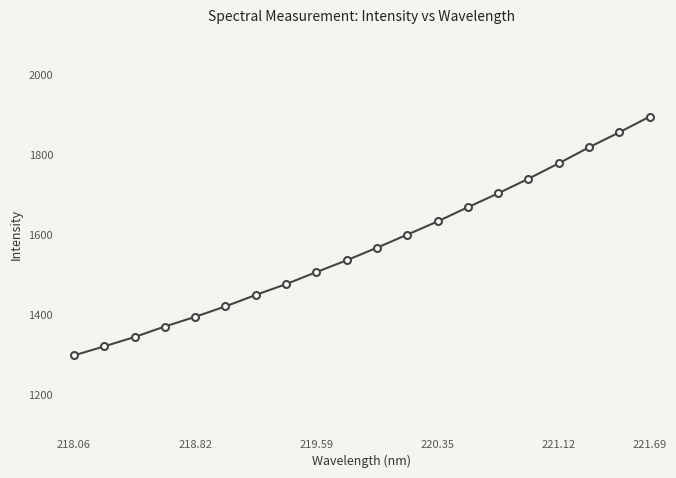

What is the average value?

1568.2